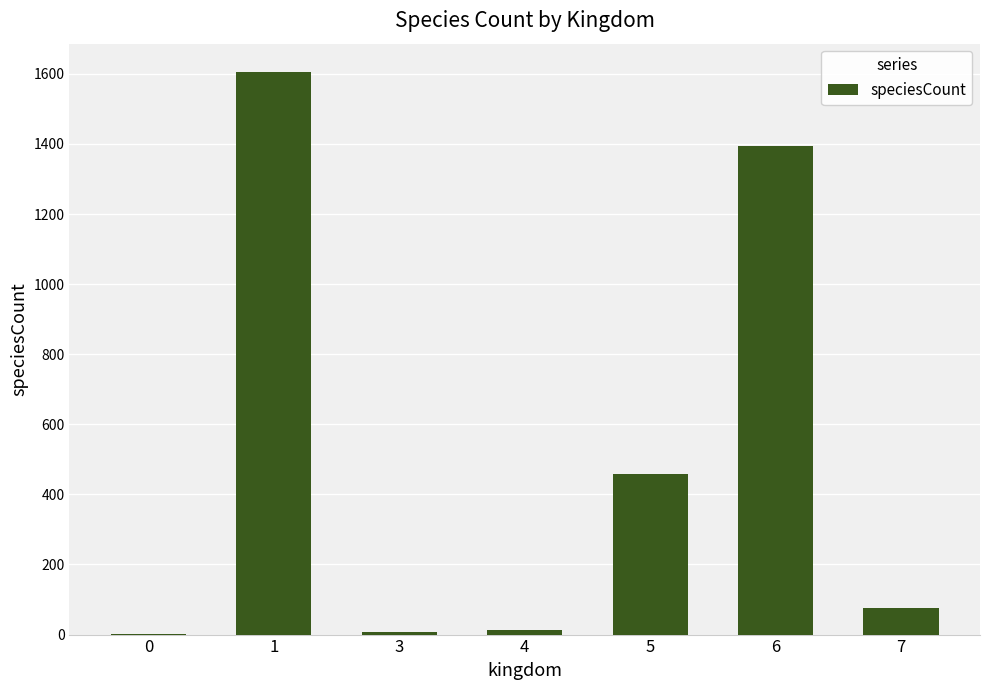

At which label is the value closest to 803?

5